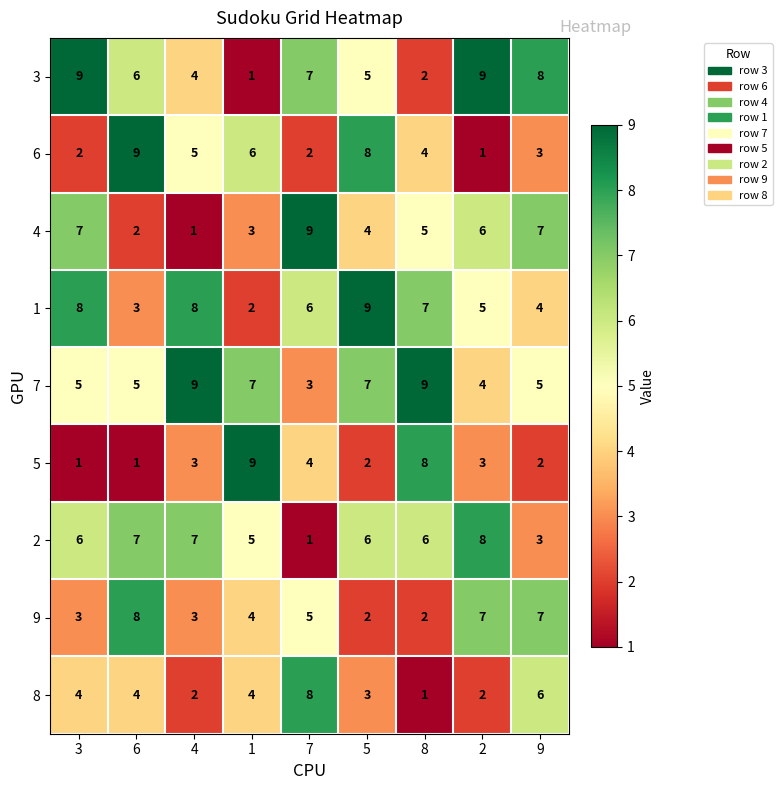

What is the difference between the second highest and minimum values in the 1 series?

6